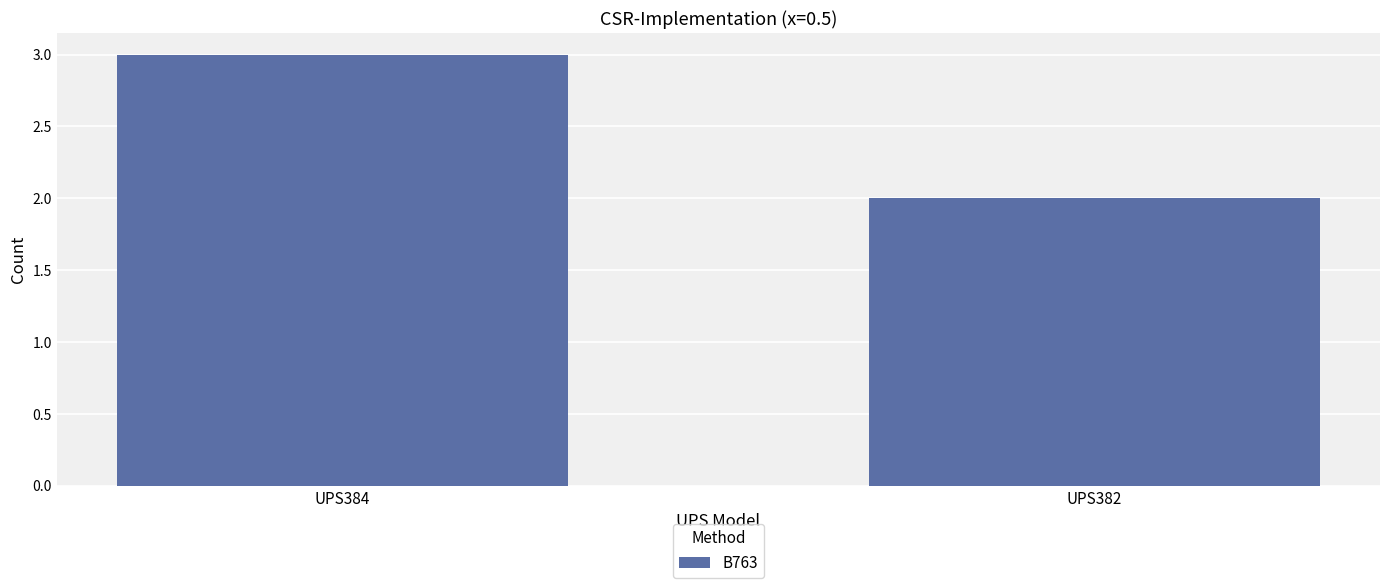

What is the difference between the values at UPS384 and UPS382?

1